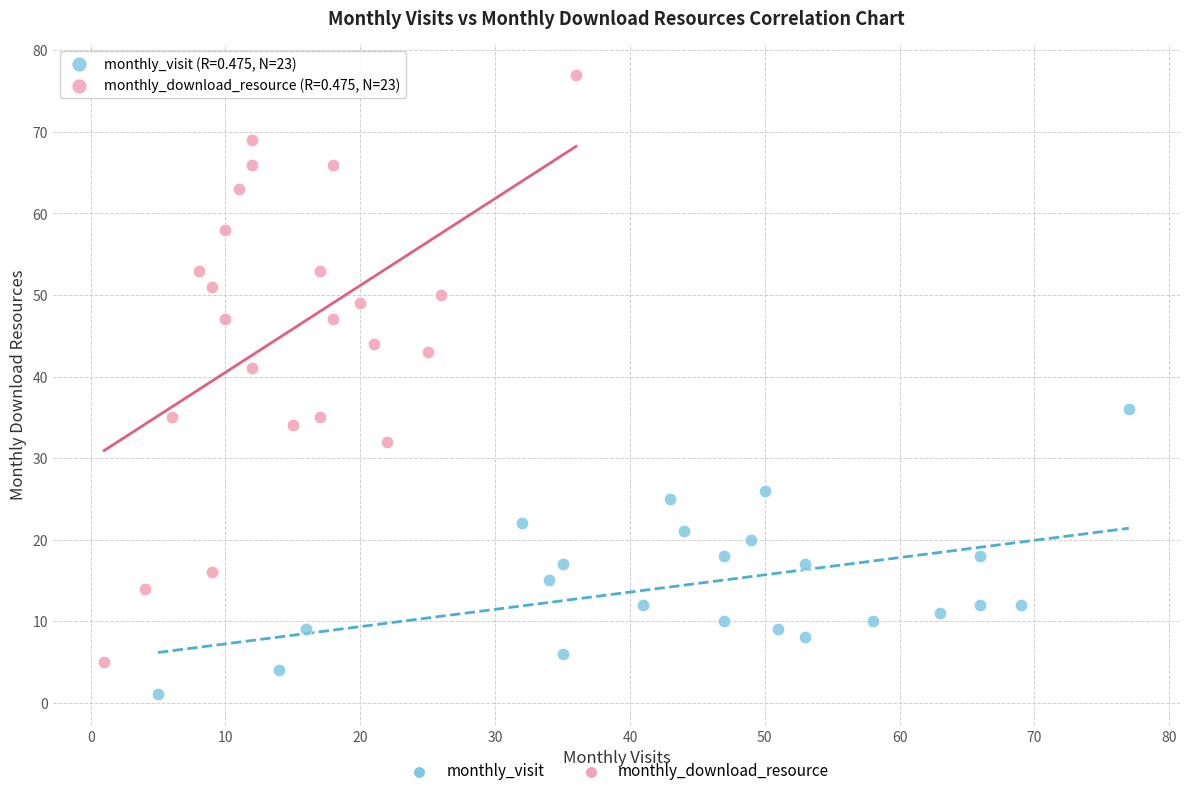

Which series contains the lowest Y value?

monthly_visit